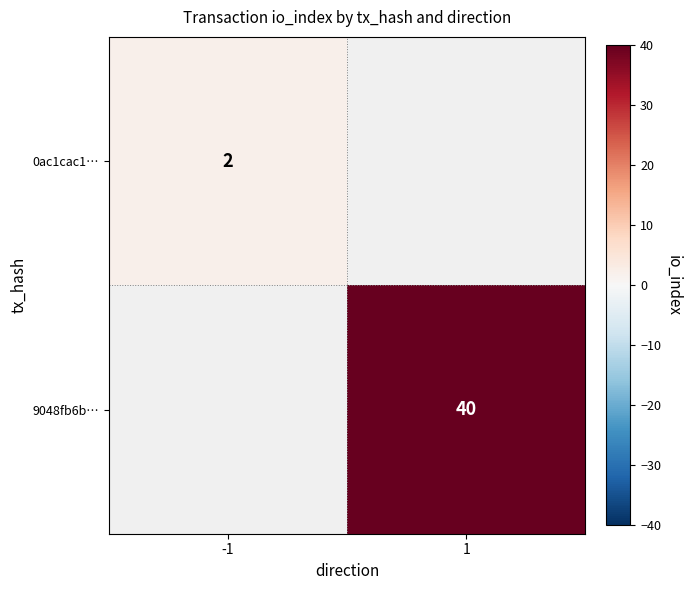

Is it true that 9048fb6b… equals 69 at 1?

False